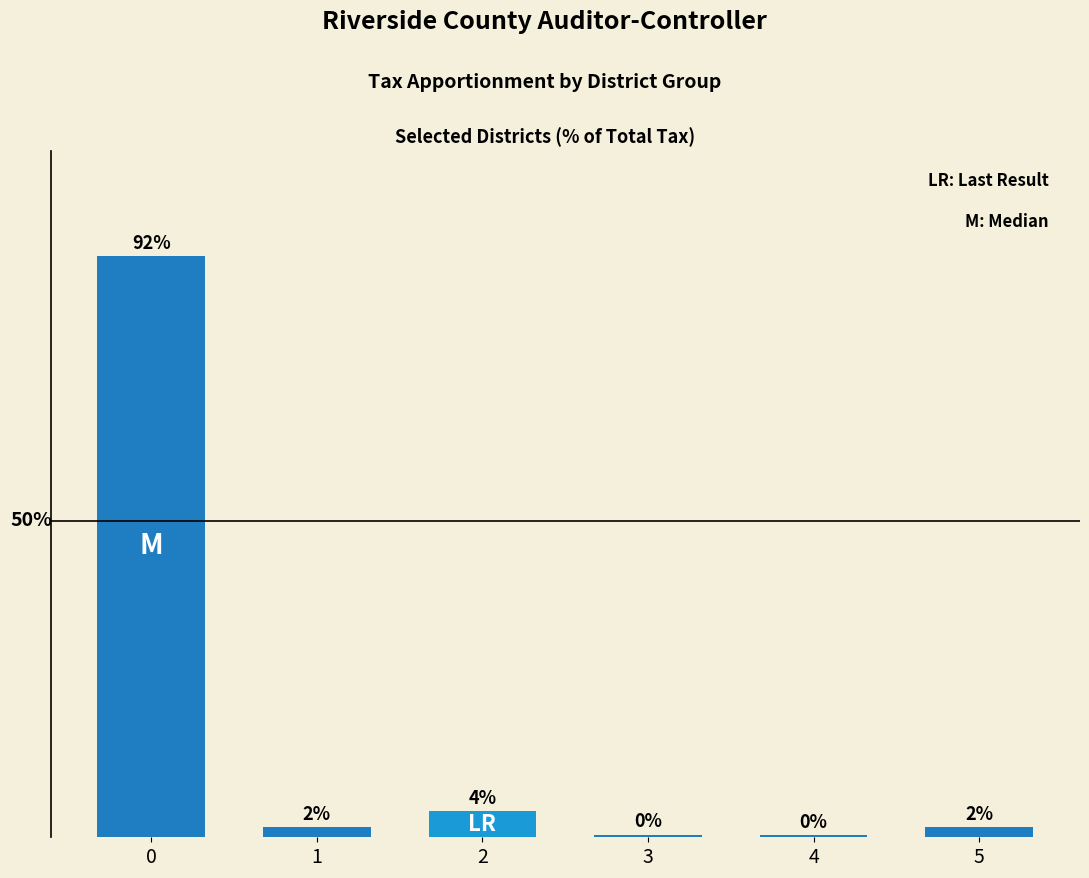

Count the number of data series in this chart.

1